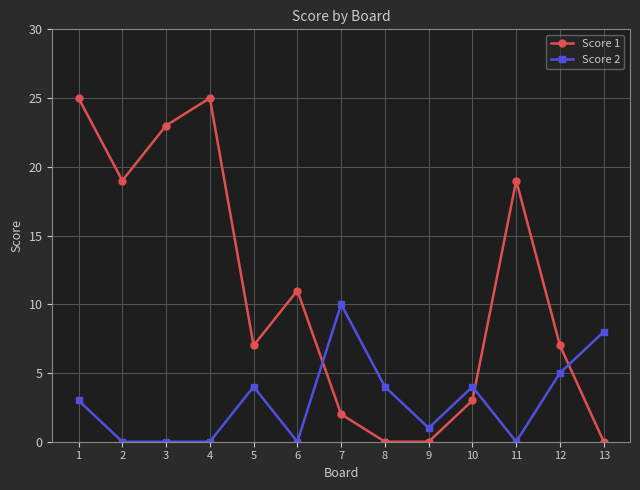

Which series ends up on top after the final intersection of Score 1 and Score 2?

Score 2